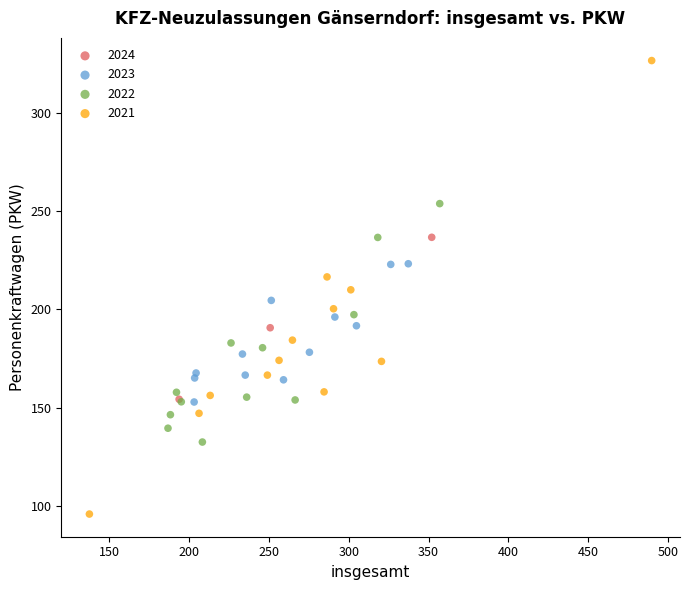

Which series contains the highest Y value?

2021